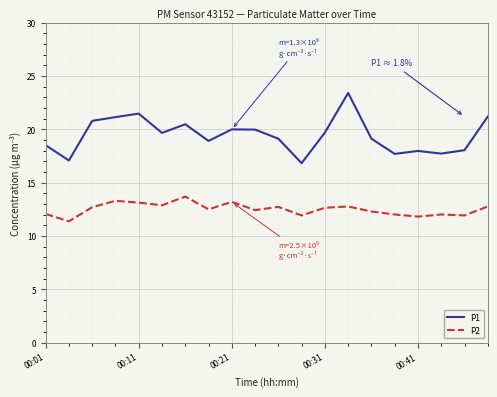

What is the maximum value shown in the chart?

23.4